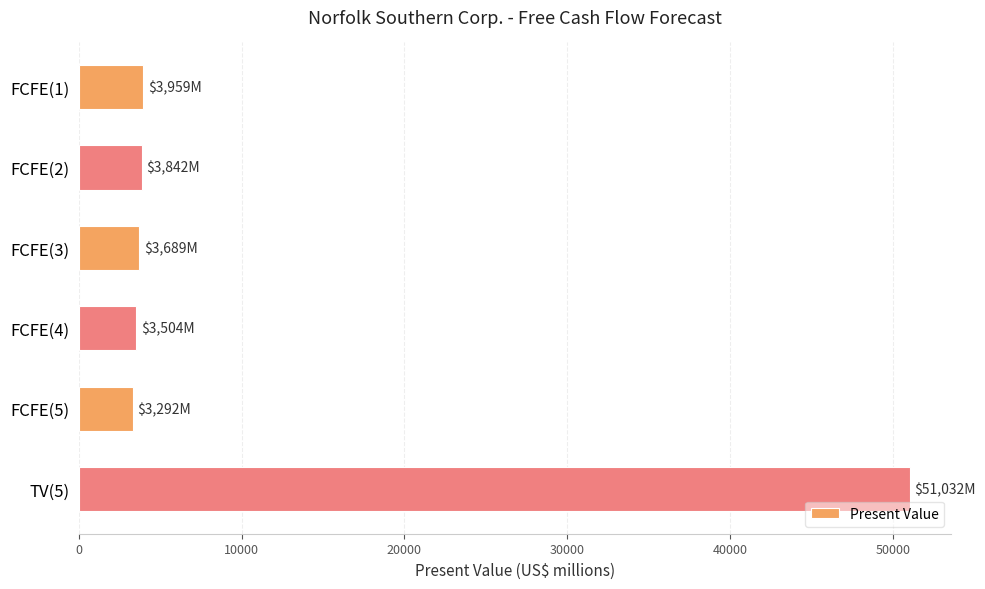

What is the difference between the maximum and second lowest values?

47528